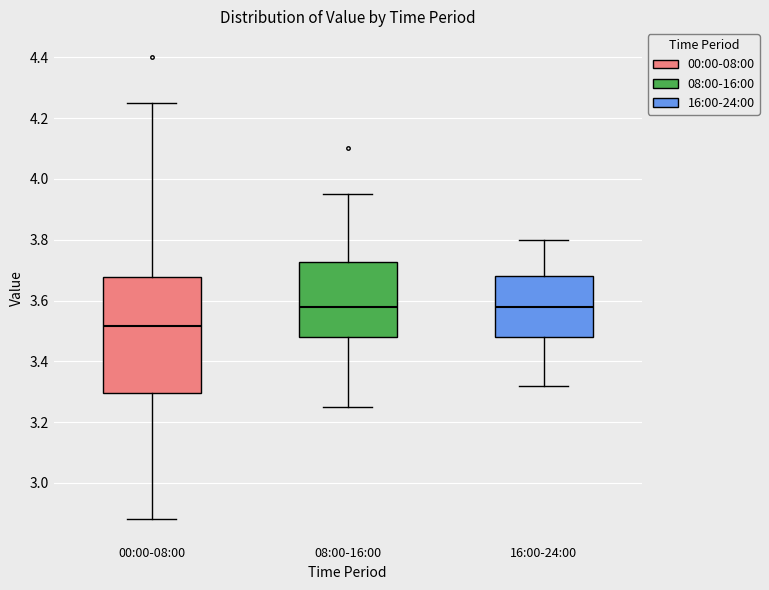

Comparing the boxes themselves (not the whiskers), which one is the tallest?

00:00-08:00